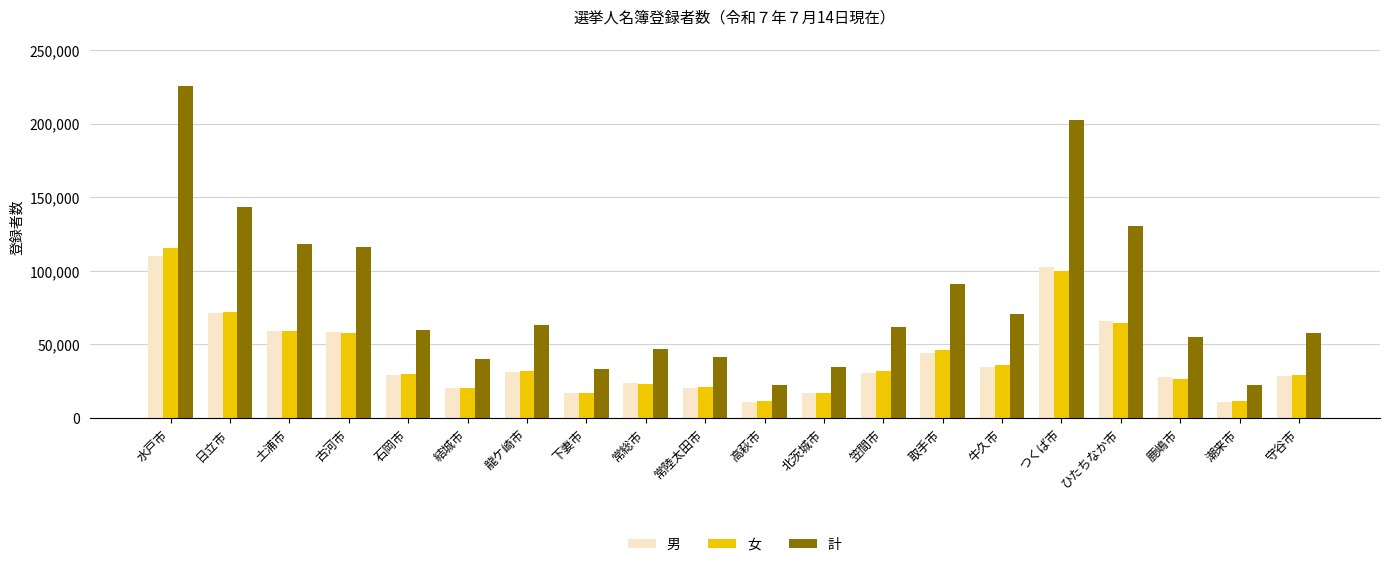

What is the difference between the 男 values at 水戸市 and 笠間市?

79433